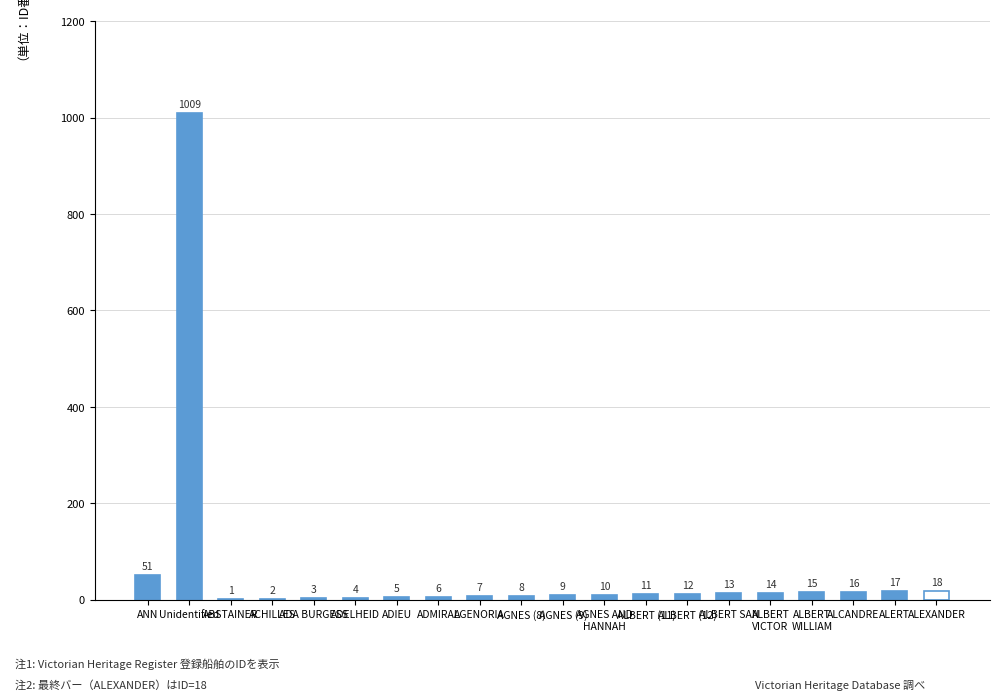

What is the maximum value shown in the chart?

1009